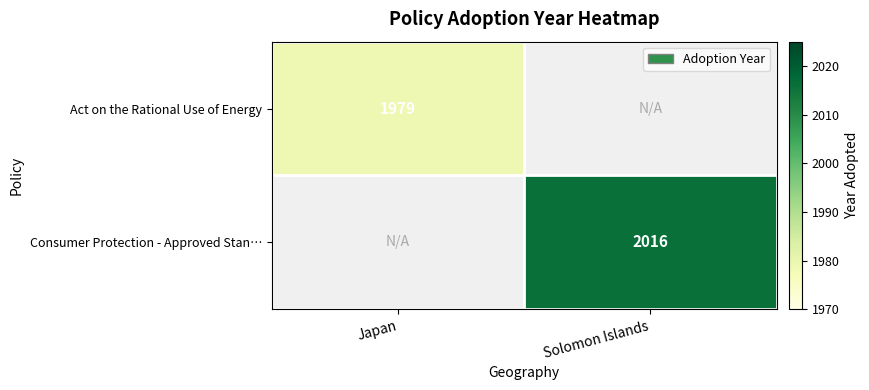

The Consumer Protection - Approved Stan… series shows 2016 at Solomon Islands. True or false?

True